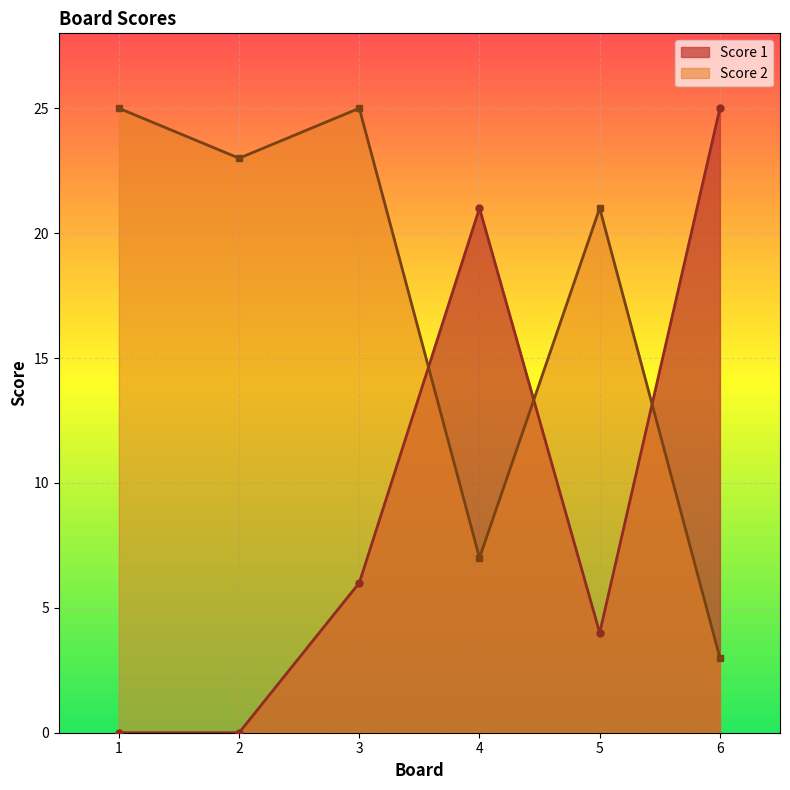

Does the chart display data point markers on the line(s)?

Yes